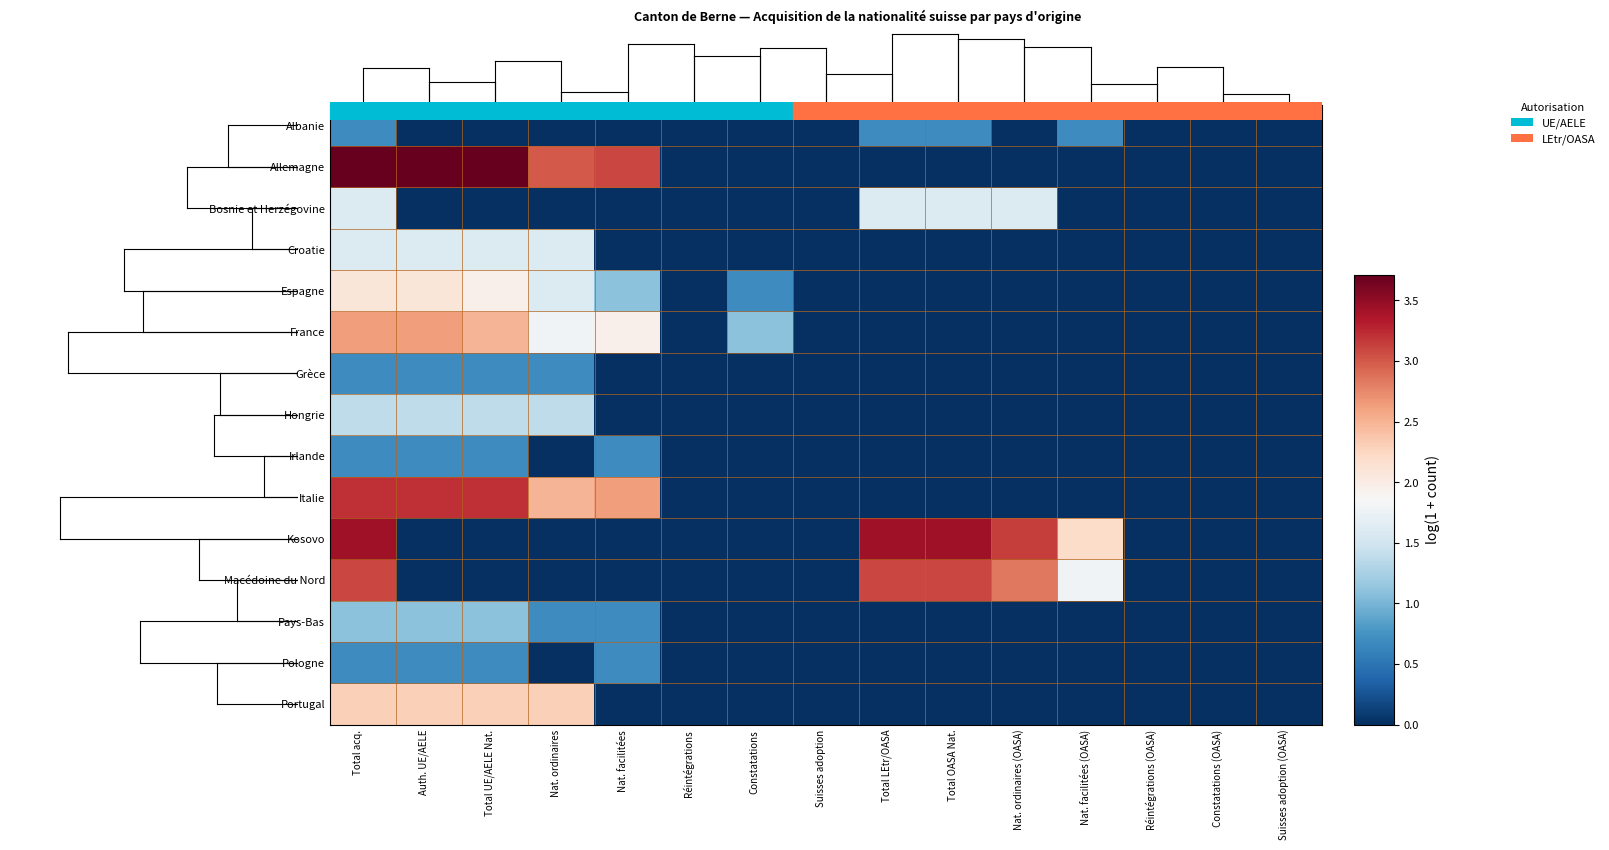

Reading right to left, list all the values displayed in this chart.

Albanie: Suisses adoption (OASA)=0.0	Constatations (OASA)=0.0	Réintégrations (OASA)=0.0	Nat. facilitées (OASA)=0.7	Nat. ordinaires (OASA)=0.0	Total OASA Nat.=0.7	Total LEtr/OASA=0.7	Suisses adoption=0.0	Constatations=0.0	Réintégrations=0.0	Nat. facilitées=0.0	Nat. ordinaires=0.0	Total UE/AELE Nat.=0.0	Auth. UE/AELE=0.0	Total acq.=0.7
Allemagne: Suisses adoption (OASA)=0.0	Constatations (OASA)=0.0	Réintégrations (OASA)=0.0	Nat. facilitées (OASA)=0.0	Nat. ordinaires (OASA)=0.0	Total OASA Nat.=0.0	Total LEtr/OASA=0.0	Suisses adoption=0.0	Constatations=0.0	Réintégrations=0.0	Nat. facilitées=3.1	Nat. ordinaires=3.0	Total UE/AELE Nat.=3.7	Auth. UE/AELE=3.7	Total acq.=3.7
Bosnie et Herzégovine: Suisses adoption (OASA)=0.0	Constatations (OASA)=0.0	Réintégrations (OASA)=0.0	Nat. facilitées (OASA)=0.0	Nat. ordinaires (OASA)=1.6	Total OASA Nat.=1.6	Total LEtr/OASA=1.6	Suisses adoption=0.0	Constatations=0.0	Réintégrations=0.0	Nat. facilitées=0.0	Nat. ordinaires=0.0	Total UE/AELE Nat.=0.0	Auth. UE/AELE=0.0	Total acq.=1.6
Croatie: Suisses adoption (OASA)=0.0	Constatations (OASA)=0.0	Réintégrations (OASA)=0.0	Nat. facilitées (OASA)=0.0	Nat. ordinaires (OASA)=0.0	Total OASA Nat.=0.0	Total LEtr/OASA=0.0	Suisses adoption=0.0	Constatations=0.0	Réintégrations=0.0	Nat. facilitées=0.0	Nat. ordinaires=1.6	Total UE/AELE Nat.=1.6	Auth. UE/AELE=1.6	Total acq.=1.6
Espagne: Suisses adoption (OASA)=0.0	Constatations (OASA)=0.0	Réintégrations (OASA)=0.0	Nat. facilitées (OASA)=0.0	Nat. ordinaires (OASA)=0.0	Total OASA Nat.=0.0	Total LEtr/OASA=0.0	Suisses adoption=0.0	Constatations=0.7	Réintégrations=0.0	Nat. facilitées=1.1	Nat. ordinaires=1.6	Total UE/AELE Nat.=1.9	Auth. UE/AELE=2.1	Total acq.=2.1
France: Suisses adoption (OASA)=0.0	Constatations (OASA)=0.0	Réintégrations (OASA)=0.0	Nat. facilitées (OASA)=0.0	Nat. ordinaires (OASA)=0.0	Total OASA Nat.=0.0	Total LEtr/OASA=0.0	Suisses adoption=0.0	Constatations=1.1	Réintégrations=0.0	Nat. facilitées=1.9	Nat. ordinaires=1.8	Total UE/AELE Nat.=2.5	Auth. UE/AELE=2.6	Total acq.=2.6
Grèce: Suisses adoption (OASA)=0.0	Constatations (OASA)=0.0	Réintégrations (OASA)=0.0	Nat. facilitées (OASA)=0.0	Nat. ordinaires (OASA)=0.0	Total OASA Nat.=0.0	Total LEtr/OASA=0.0	Suisses adoption=0.0	Constatations=0.0	Réintégrations=0.0	Nat. facilitées=0.0	Nat. ordinaires=0.7	Total UE/AELE Nat.=0.7	Auth. UE/AELE=0.7	Total acq.=0.7
Hongrie: Suisses adoption (OASA)=0.0	Constatations (OASA)=0.0	Réintégrations (OASA)=0.0	Nat. facilitées (OASA)=0.0	Nat. ordinaires (OASA)=0.0	Total OASA Nat.=0.0	Total LEtr/OASA=0.0	Suisses adoption=0.0	Constatations=0.0	Réintégrations=0.0	Nat. facilitées=0.0	Nat. ordinaires=1.4	Total UE/AELE Nat.=1.4	Auth. UE/AELE=1.4	Total acq.=1.4
Irlande: Suisses adoption (OASA)=0.0	Constatations (OASA)=0.0	Réintégrations (OASA)=0.0	Nat. facilitées (OASA)=0.0	Nat. ordinaires (OASA)=0.0	Total OASA Nat.=0.0	Total LEtr/OASA=0.0	Suisses adoption=0.0	Constatations=0.0	Réintégrations=0.0	Nat. facilitées=0.7	Nat. ordinaires=0.0	Total UE/AELE Nat.=0.7	Auth. UE/AELE=0.7	Total acq.=0.7
Italie: Suisses adoption (OASA)=0.0	Constatations (OASA)=0.0	Réintégrations (OASA)=0.0	Nat. facilitées (OASA)=0.0	Nat. ordinaires (OASA)=0.0	Total OASA Nat.=0.0	Total LEtr/OASA=0.0	Suisses adoption=0.0	Constatations=0.0	Réintégrations=0.0	Nat. facilitées=2.6	Nat. ordinaires=2.5	Total UE/AELE Nat.=3.2	Auth. UE/AELE=3.2	Total acq.=3.2
Kosovo: Suisses adoption (OASA)=0.0	Constatations (OASA)=0.0	Réintégrations (OASA)=0.0	Nat. facilitées (OASA)=2.2	Nat. ordinaires (OASA)=3.1	Total OASA Nat.=3.4	Total LEtr/OASA=3.4	Suisses adoption=0.0	Constatations=0.0	Réintégrations=0.0	Nat. facilitées=0.0	Nat. ordinaires=0.0	Total UE/AELE Nat.=0.0	Auth. UE/AELE=0.0	Total acq.=3.4
Macédoine du Nord: Suisses adoption (OASA)=0.0	Constatations (OASA)=0.0	Réintégrations (OASA)=0.0	Nat. facilitées (OASA)=1.8	Nat. ordinaires (OASA)=2.8	Total OASA Nat.=3.1	Total LEtr/OASA=3.1	Suisses adoption=0.0	Constatations=0.0	Réintégrations=0.0	Nat. facilitées=0.0	Nat. ordinaires=0.0	Total UE/AELE Nat.=0.0	Auth. UE/AELE=0.0	Total acq.=3.1
Pays-Bas: Suisses adoption (OASA)=0.0	Constatations (OASA)=0.0	Réintégrations (OASA)=0.0	Nat. facilitées (OASA)=0.0	Nat. ordinaires (OASA)=0.0	Total OASA Nat.=0.0	Total LEtr/OASA=0.0	Suisses adoption=0.0	Constatations=0.0	Réintégrations=0.0	Nat. facilitées=0.7	Nat. ordinaires=0.7	Total UE/AELE Nat.=1.1	Auth. UE/AELE=1.1	Total acq.=1.1
Pologne: Suisses adoption (OASA)=0.0	Constatations (OASA)=0.0	Réintégrations (OASA)=0.0	Nat. facilitées (OASA)=0.0	Nat. ordinaires (OASA)=0.0	Total OASA Nat.=0.0	Total LEtr/OASA=0.0	Suisses adoption=0.0	Constatations=0.0	Réintégrations=0.0	Nat. facilitées=0.7	Nat. ordinaires=0.0	Total UE/AELE Nat.=0.7	Auth. UE/AELE=0.7	Total acq.=0.7
Portugal: Suisses adoption (OASA)=0.0	Constatations (OASA)=0.0	Réintégrations (OASA)=0.0	Nat. facilitées (OASA)=0.0	Nat. ordinaires (OASA)=0.0	Total OASA Nat.=0.0	Total LEtr/OASA=0.0	Suisses adoption=0.0	Constatations=0.0	Réintégrations=0.0	Nat. facilitées=0.0	Nat. ordinaires=2.3	Total UE/AELE Nat.=2.3	Auth. UE/AELE=2.3	Total acq.=2.3